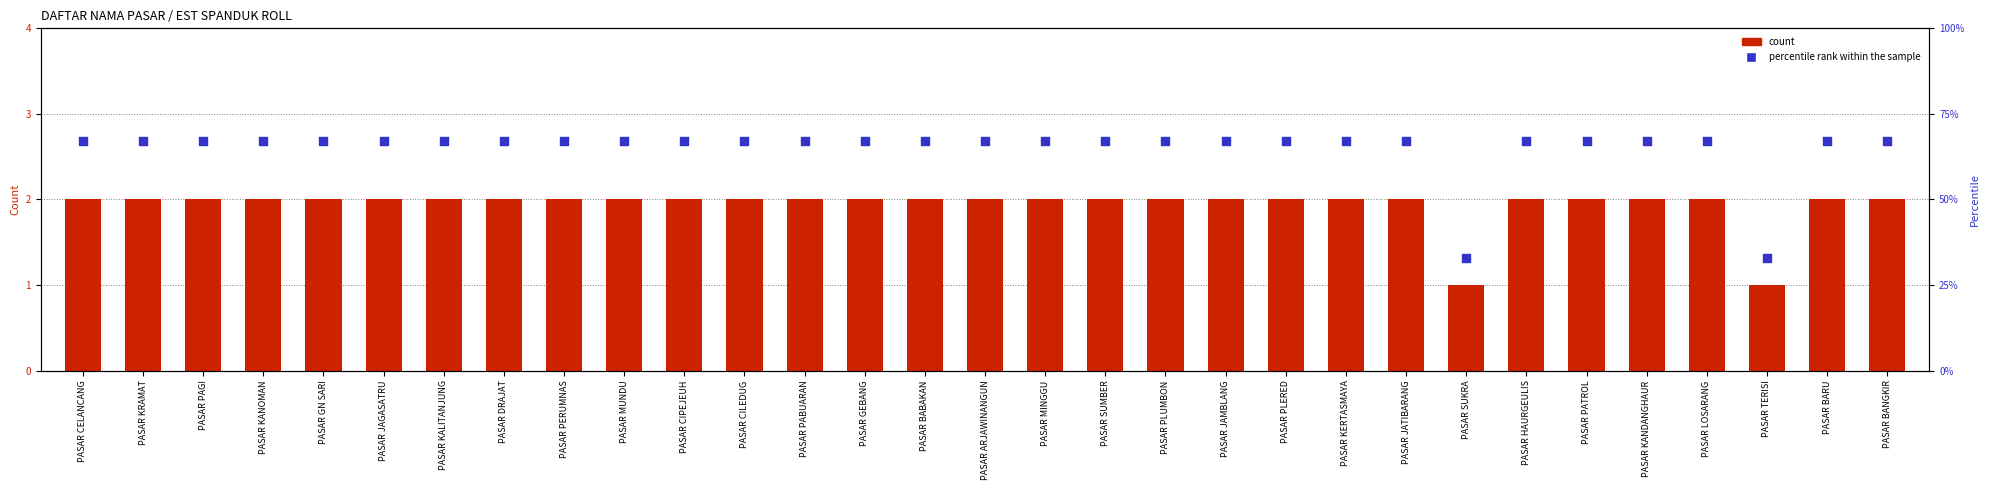

Which series reaches the maximum Y coordinate?

percentile rank within the sample